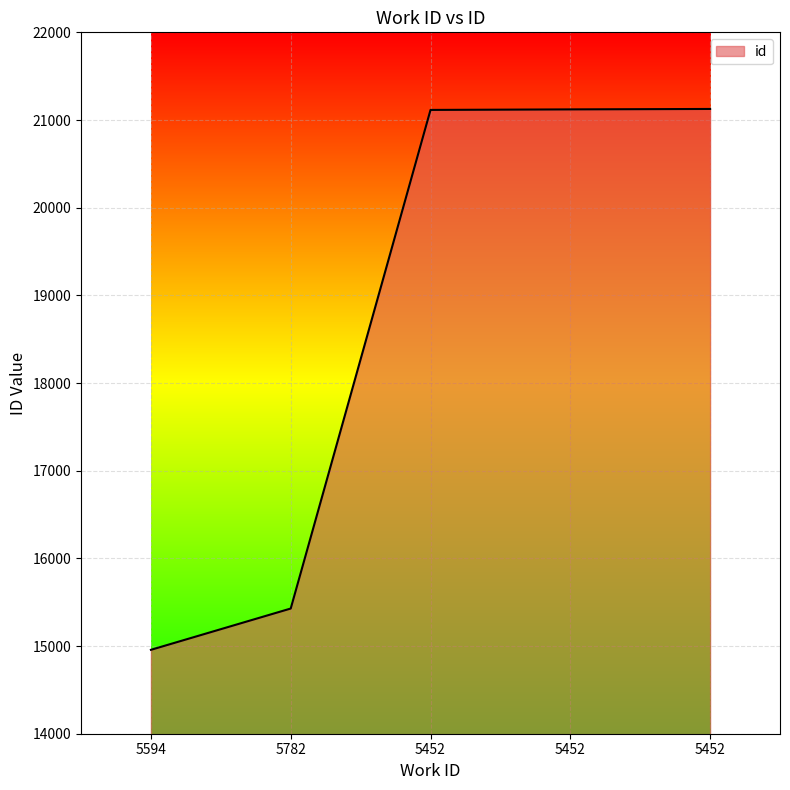

The value at 5594 is 20913. True or false?

False